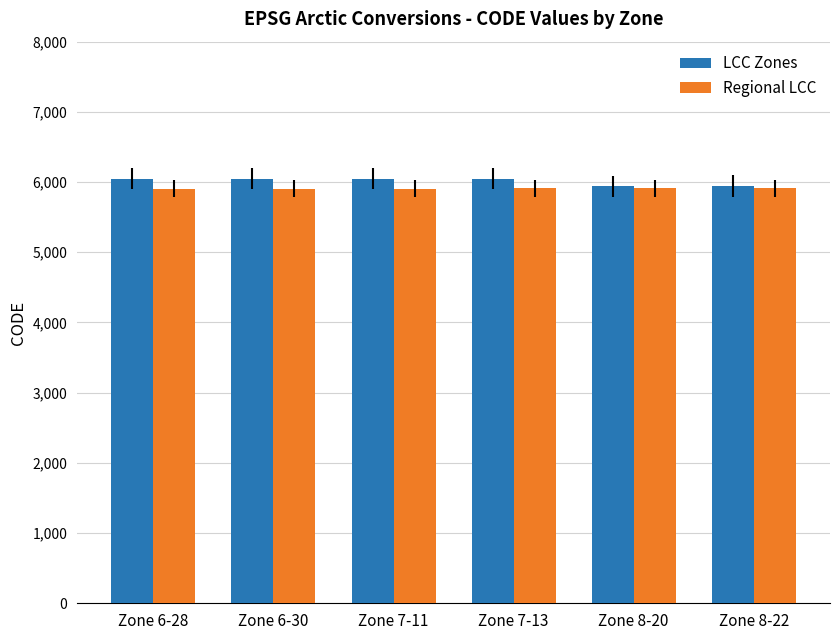

What is the difference between the Regional LCC values at Zone 7-11 and Zone 6-28?

2